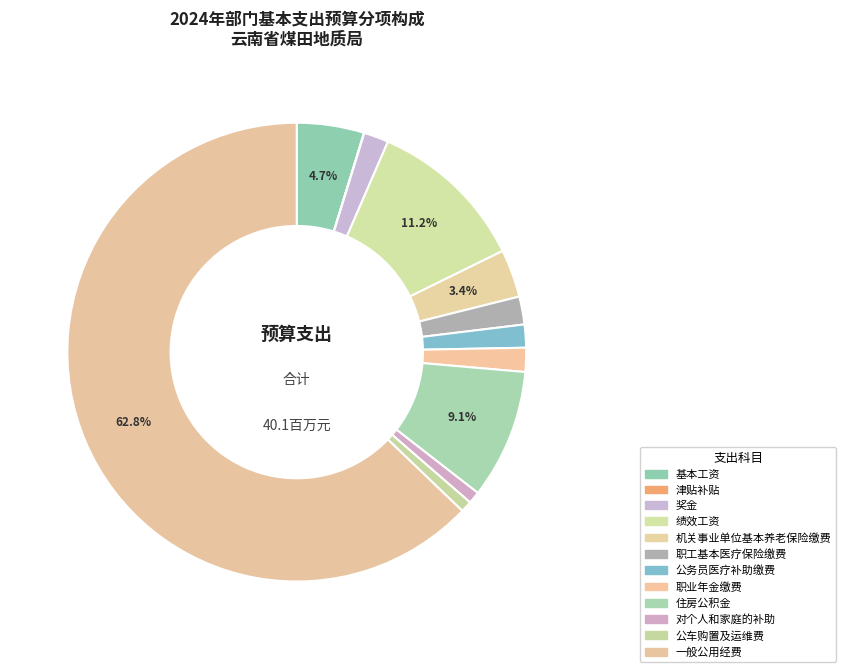

Is 一般公用经费 the majority of the pie?

Yes